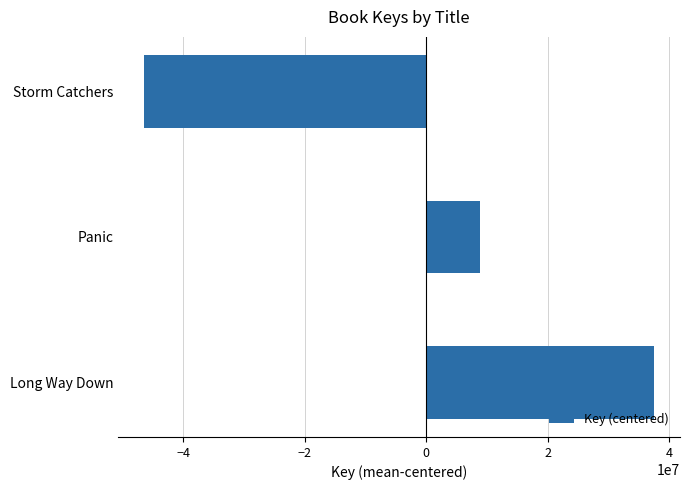

Does the chart contain stacked bars?

No